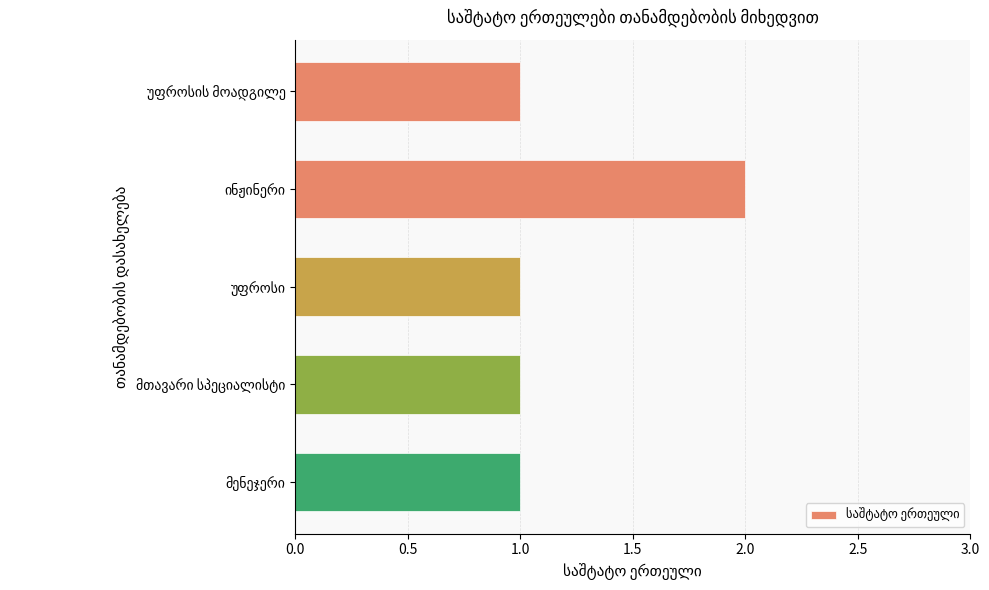

What is the sum of all values?

6